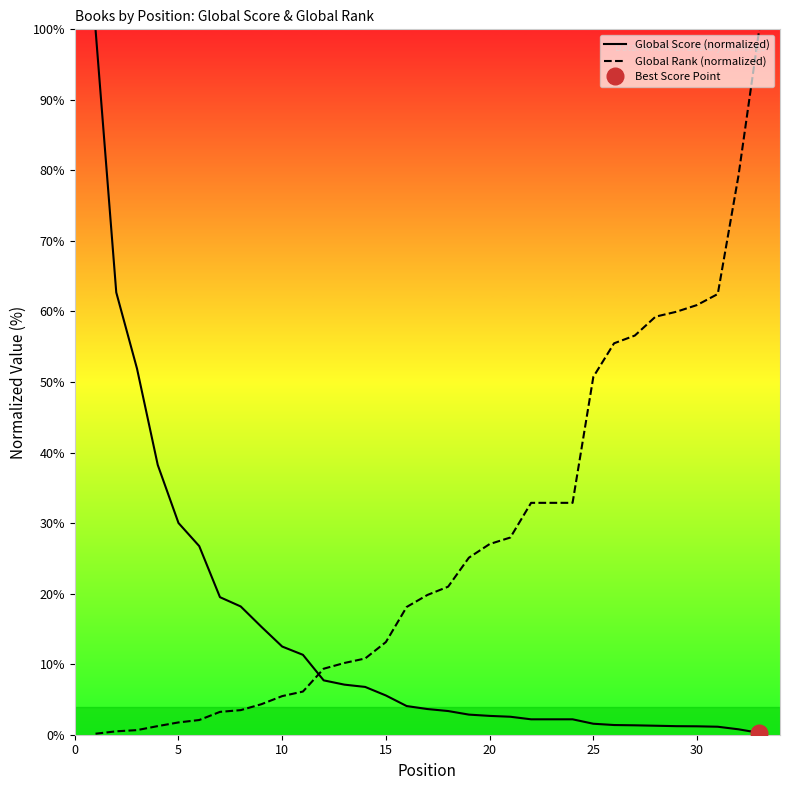

Which series has the largest total across all categories?

Global Rank (normalized)